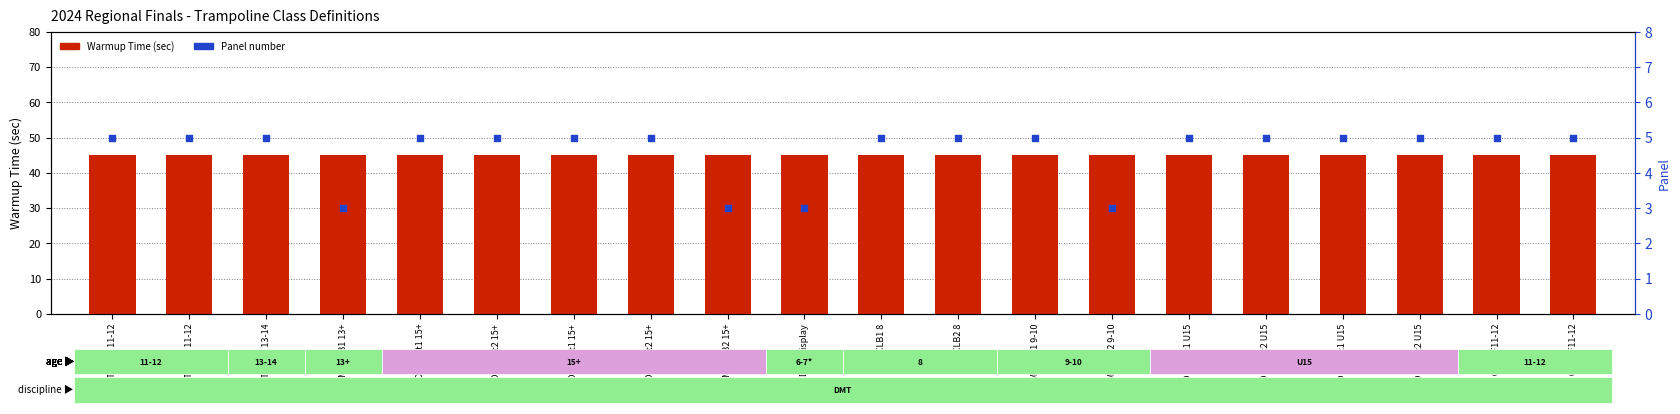

Which series reaches the maximum Y coordinate?

Warmup Time